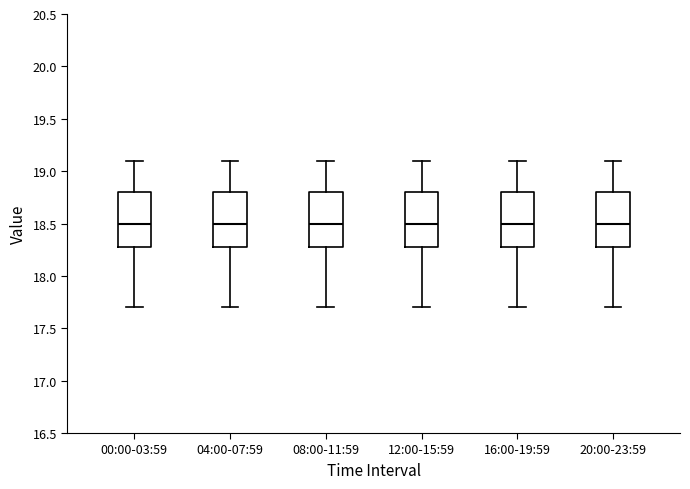

Reading left to right, transcribe this box plot: for each box, give where its median line is, the range the box spans, and where its two whiskers end, as read against the y-axis. The values are not printed on the chart, so give them approximately, as read against the axis.

00:00-03:59: median 18.5, box 18.3 to 18.8, whiskers 17.7 to 19.1
04:00-07:59: median 18.5, box 18.3 to 18.8, whiskers 17.7 to 19.1
08:00-11:59: median 18.5, box 18.3 to 18.8, whiskers 17.7 to 19.1
12:00-15:59: median 18.5, box 18.3 to 18.8, whiskers 17.7 to 19.1
16:00-19:59: median 18.5, box 18.3 to 18.8, whiskers 17.7 to 19.1
20:00-23:59: median 18.5, box 18.3 to 18.8, whiskers 17.7 to 19.1